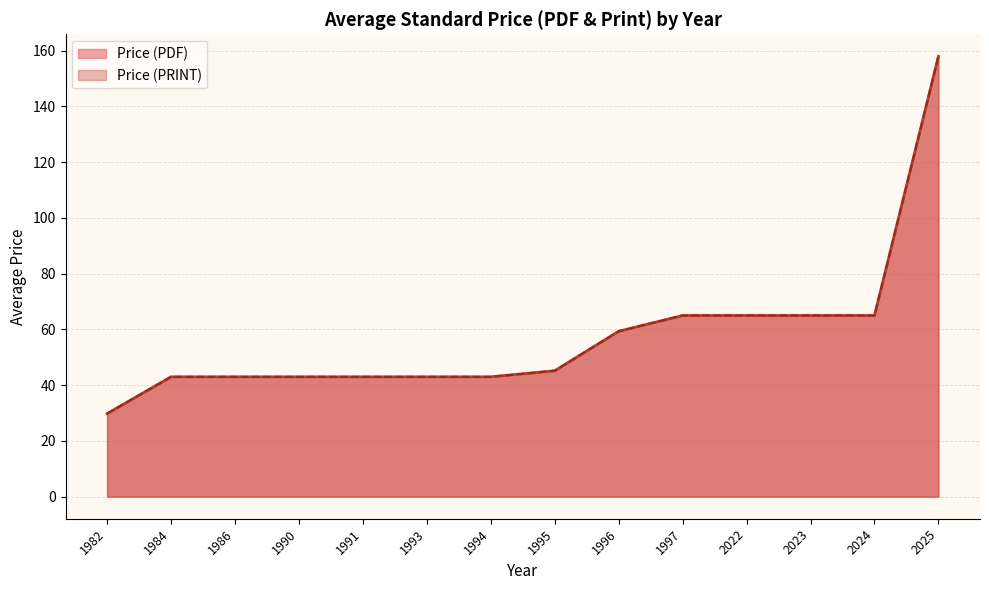

True or false: Price (PDF) and Price (PRINT) cross at least once.

False